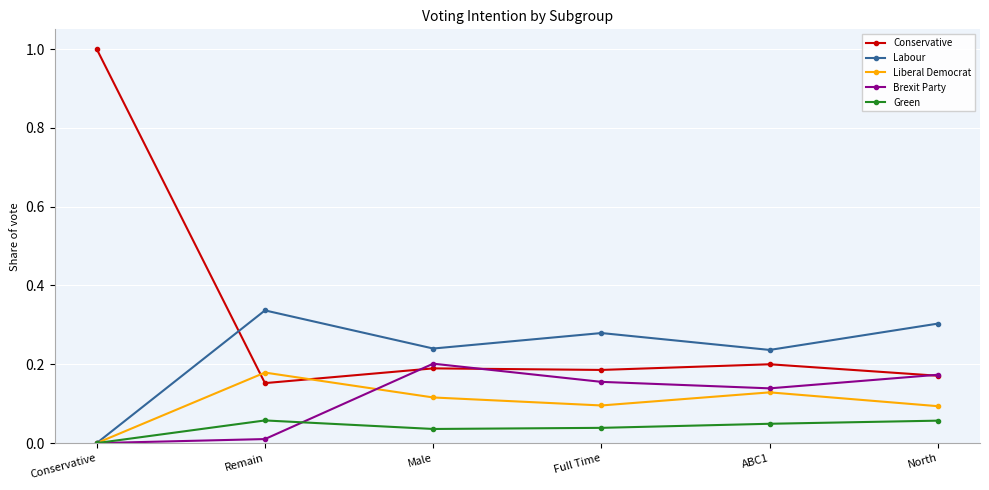

What is the sum of the Conservative values at Conservative and North?

1.2